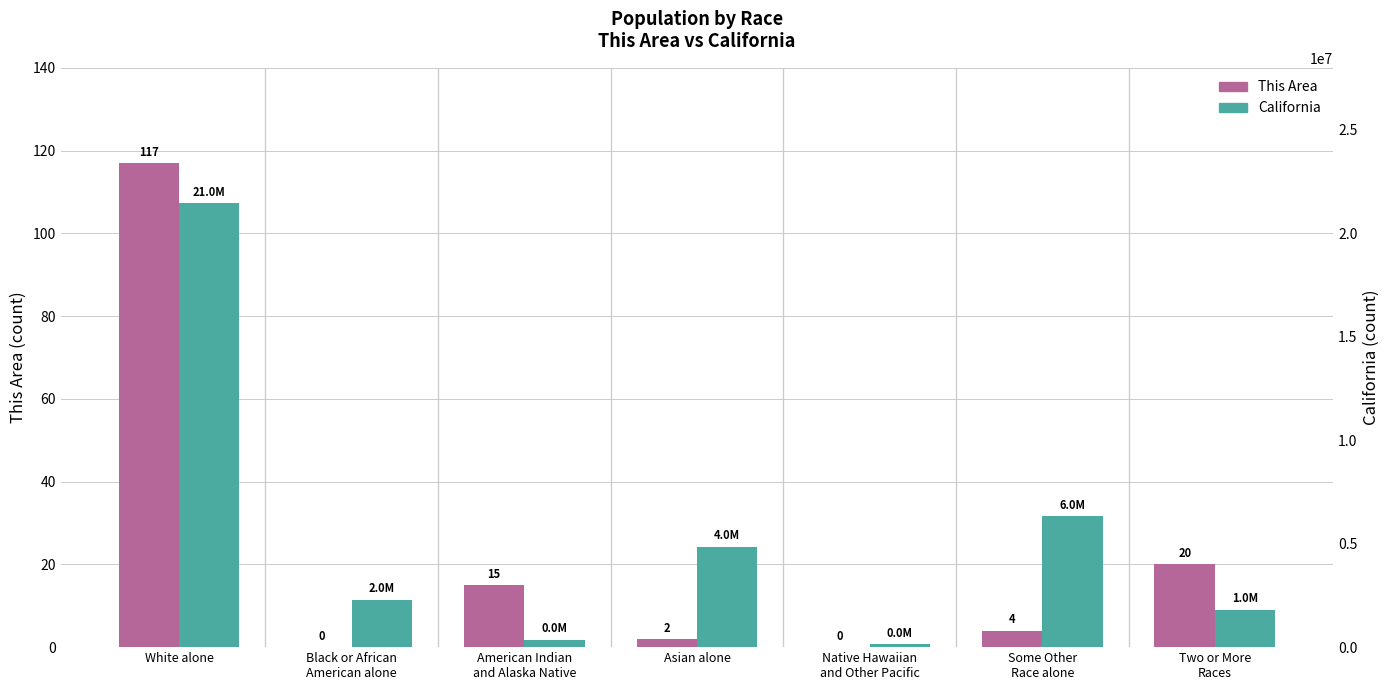

List the labels in order of This Area value, smallest first.

Black or African
American alone, Native Hawaiian
and Other Pacific, Asian alone, Some Other
Race alone, American Indian
and Alaska Native, Two or More
Races, White alone